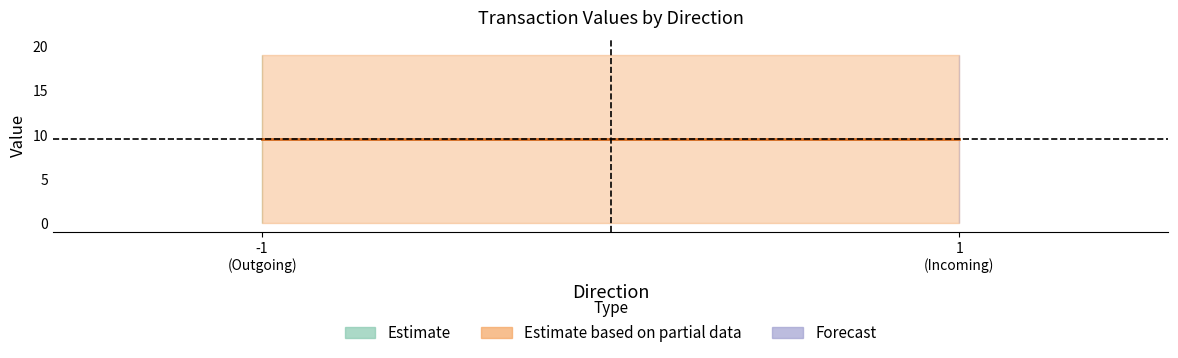

Where is the first local minimum for value?

1